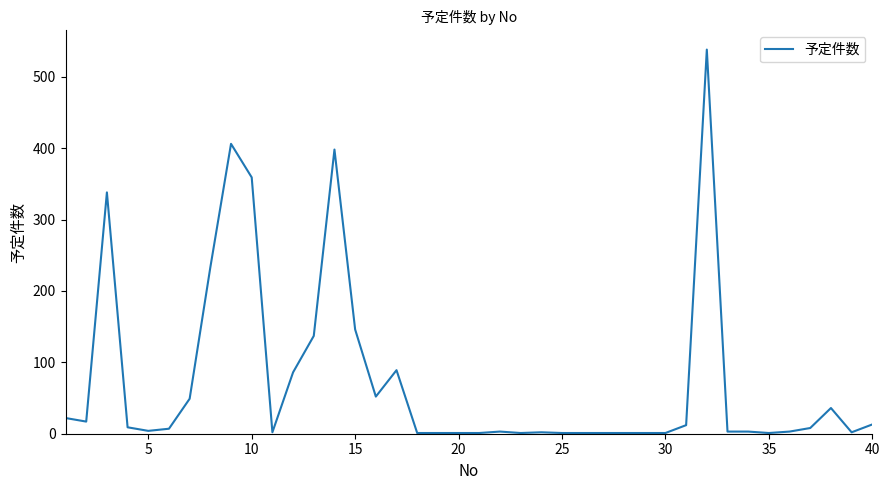

What is the difference between the maximum and minimum values?

537